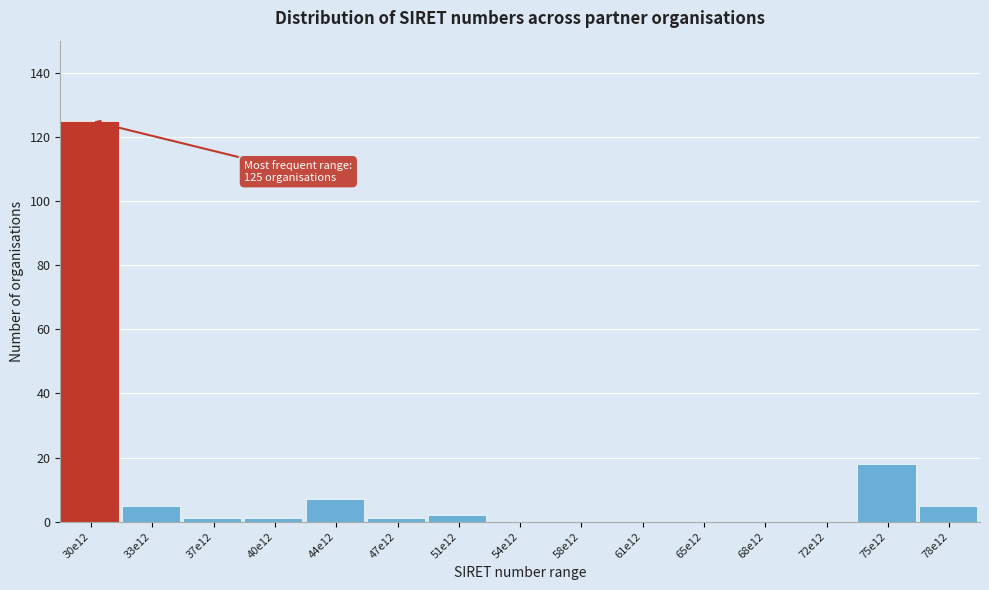

Reading left to right, extract all data points from this chart.

30e12=125	33e12=5	37e12=1	40e12=1	44e12=7	47e12=1	51e12=2	54e12=0	58e12=0	61e12=0	65e12=0	68e12=0	72e12=0	75e12=18	78e12=5